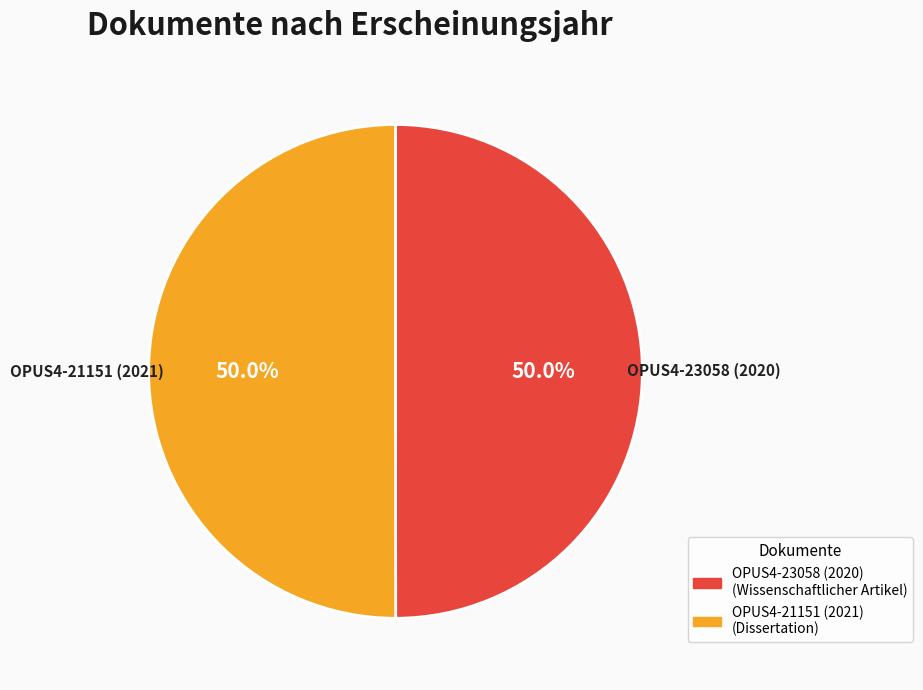

What is the ratio of the value at OPUS4-21151 (2021) to the value at OPUS4-23058 (2020)?

1.0